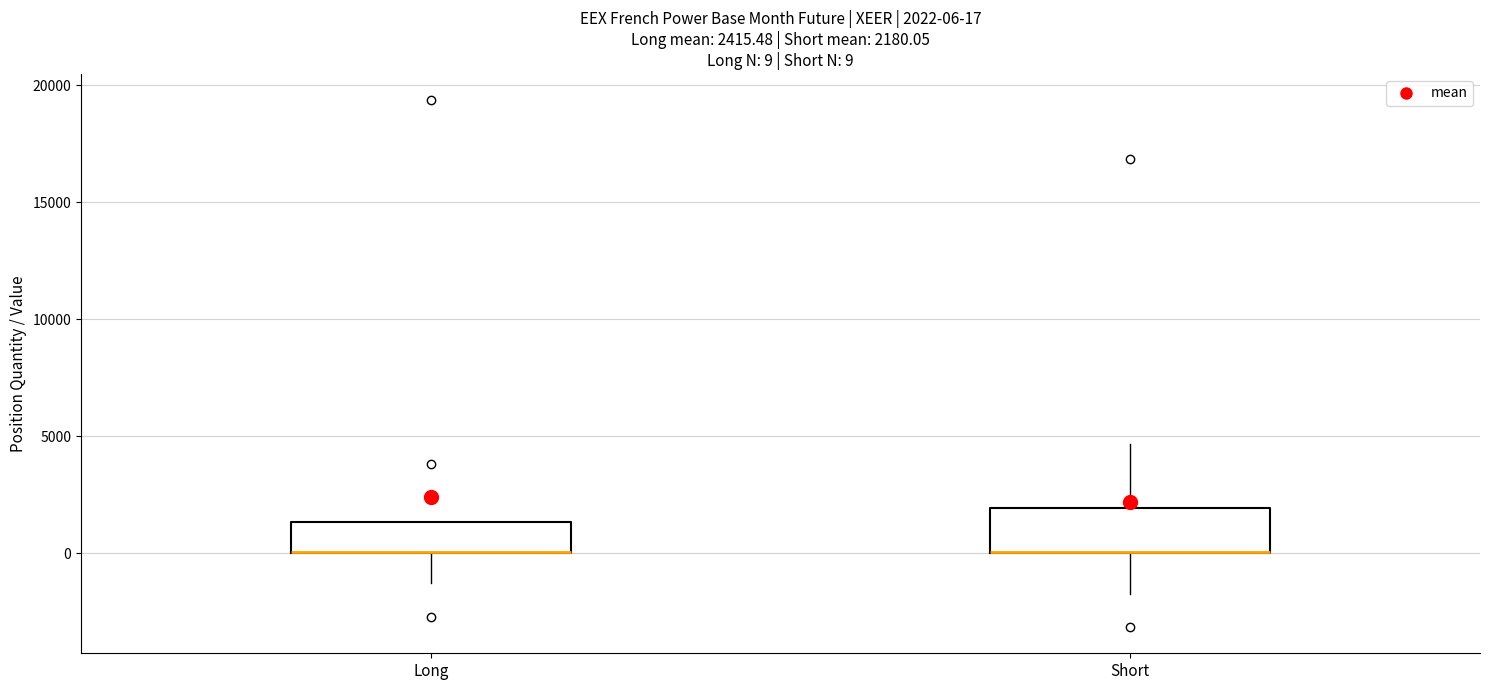

Which box is the tallest, from its lower edge to its upper edge?

Short